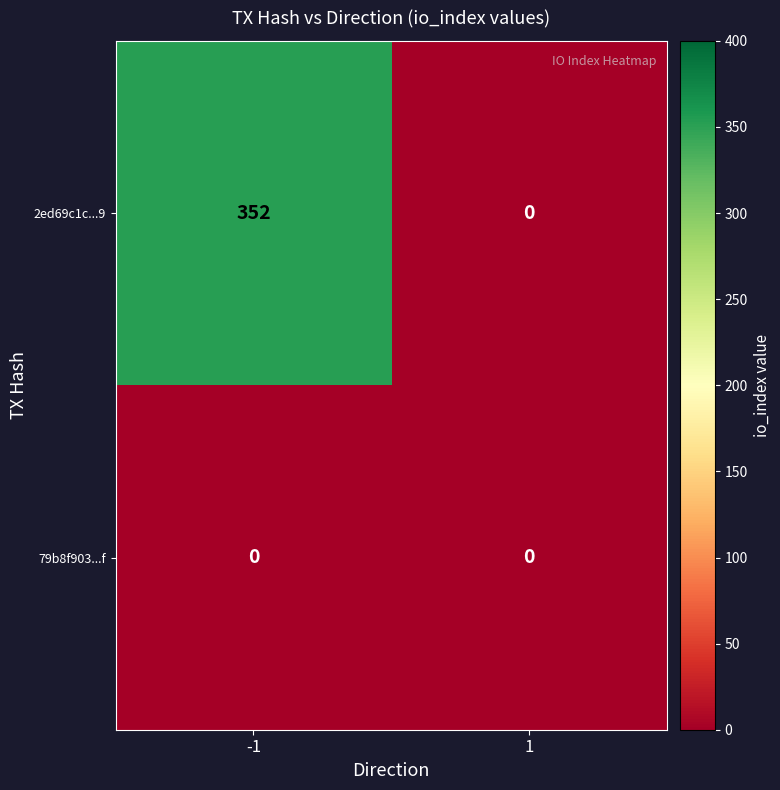

Rank the series by their maximum value, from lowest to highest.

79b8f903...f, 2ed69c1c...9